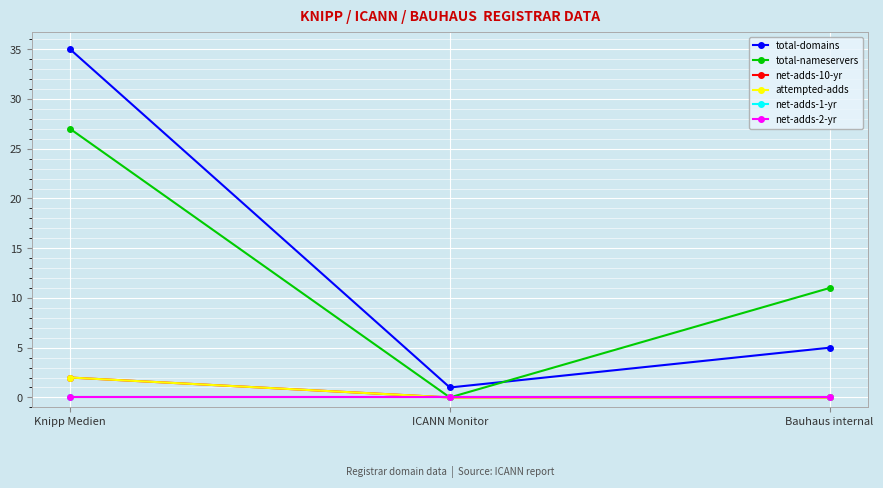

At which category does the chart reach its minimum across all series?

ICANN Monitor